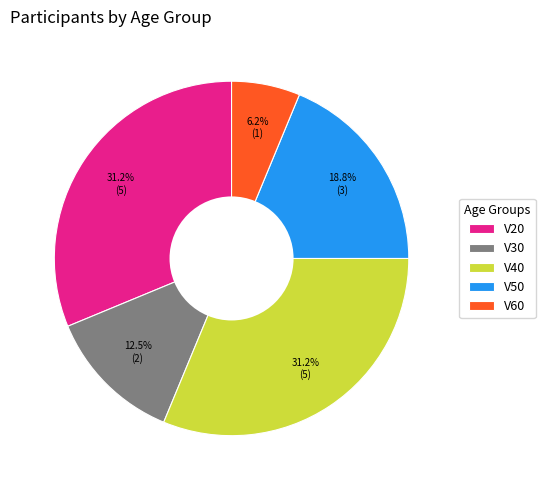

Which has a higher value, V50 or V30?

V50